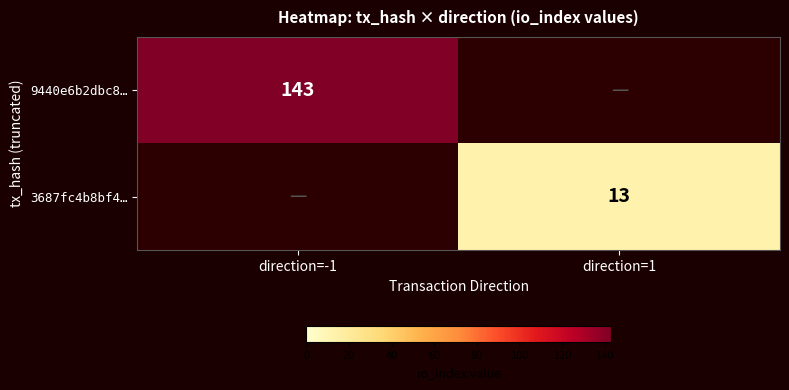

True or false: 9440e6b2dbc8… has a value of 201 at direction=-1.

False